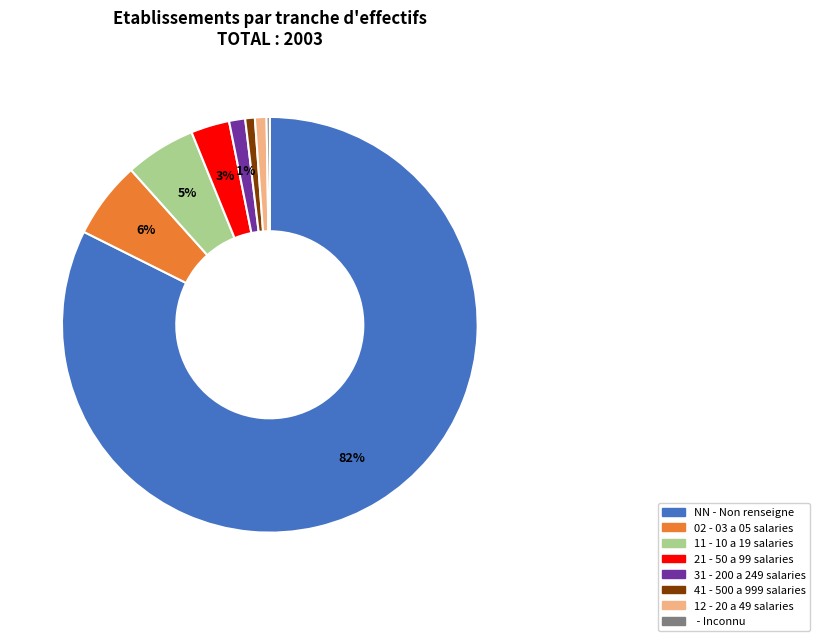

Is there any slice that represents more than half of the pie?

Yes